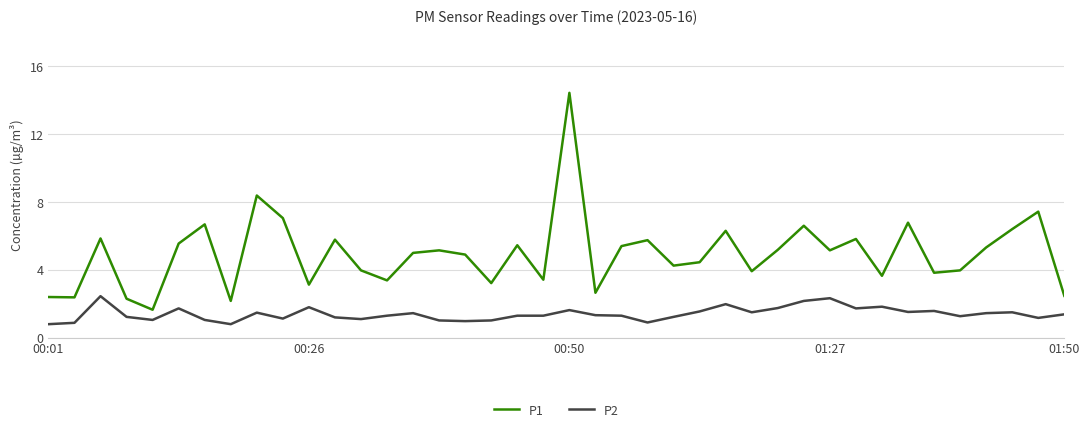

What is the greatest value displayed?

14.4